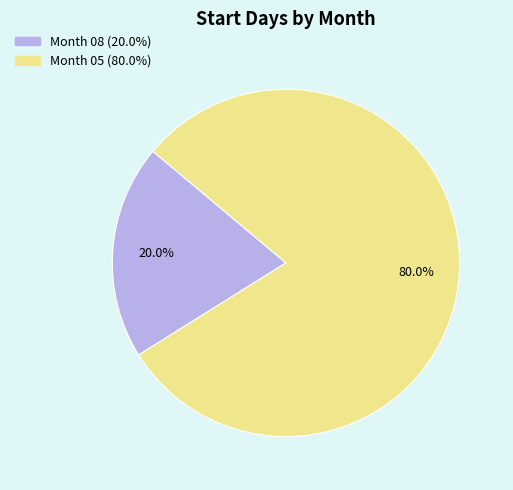

Does any single category account for the majority?

Yes